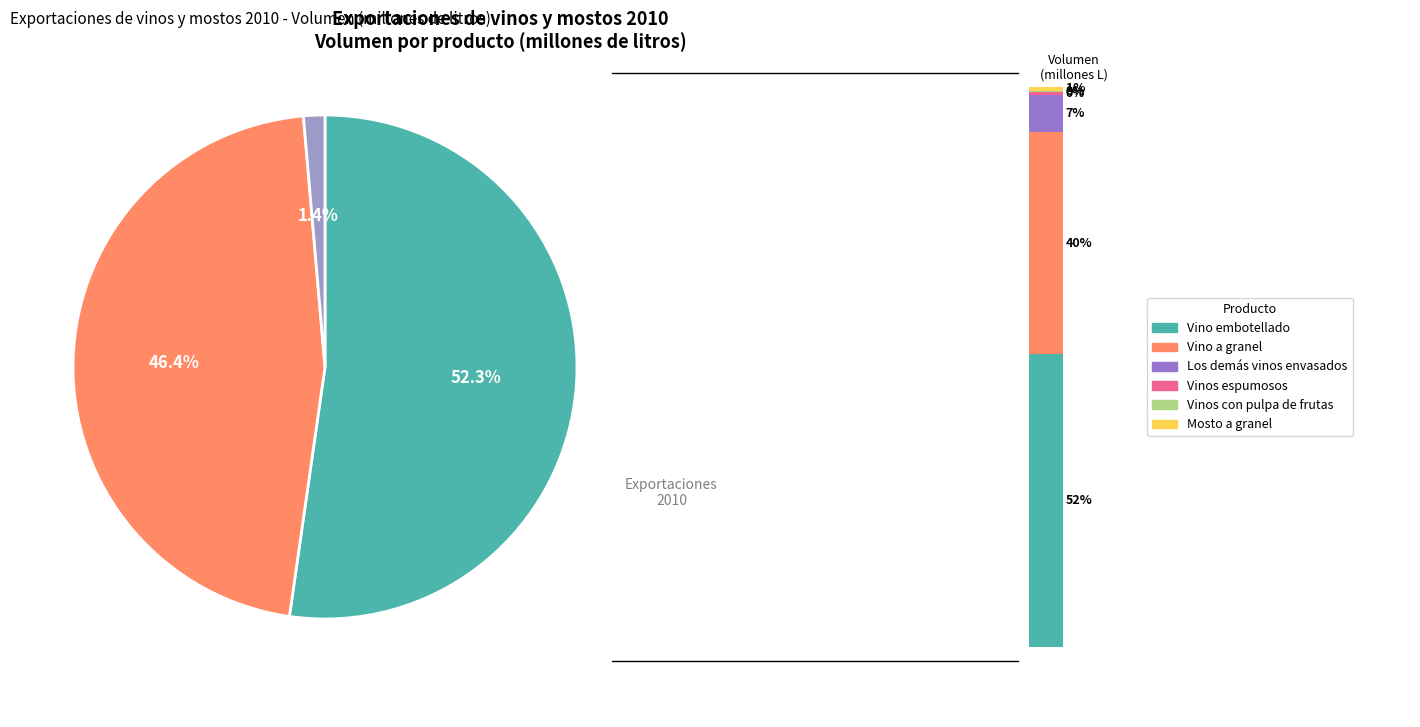

Which slice is the smallest?

Vinos con pulpa de frutas